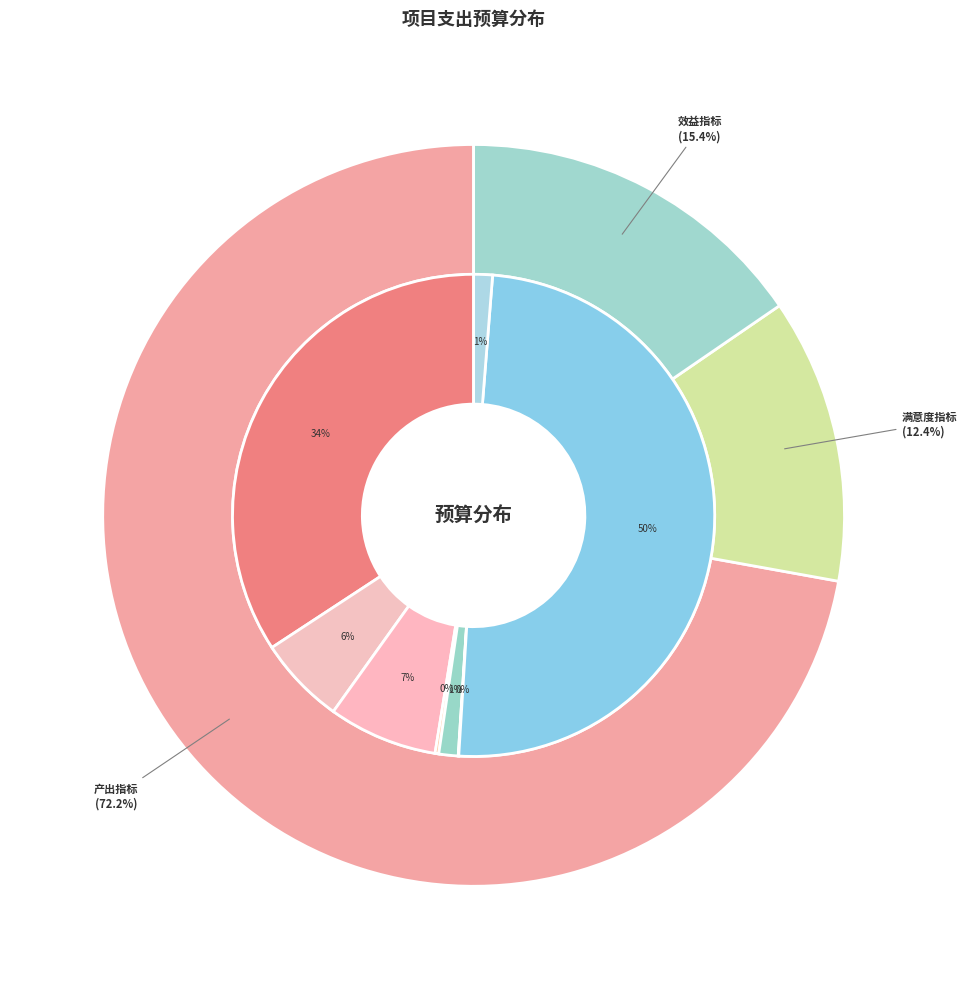

Approximately how many times larger is the value at 产出指标 compared to 效益指标?

4.7